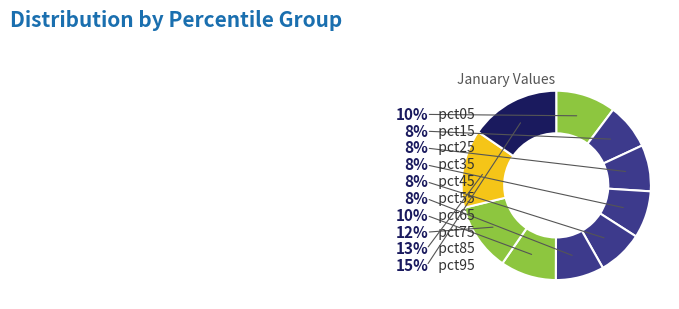

What percentage is the pct25 slice, to the nearest percent?

8%